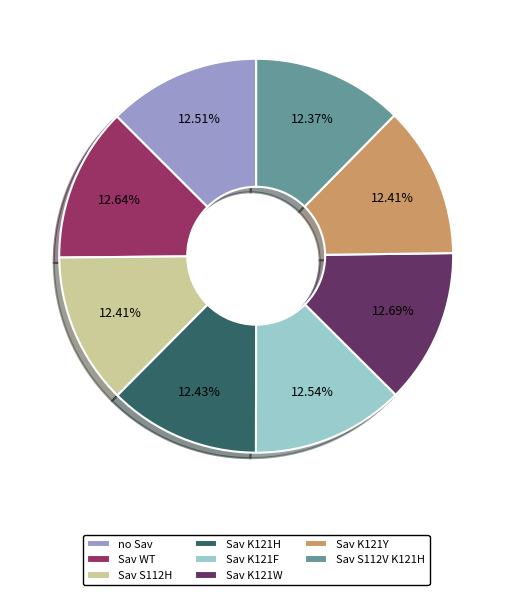

To the nearest percent, what portion does Sav K121H represent?

12%